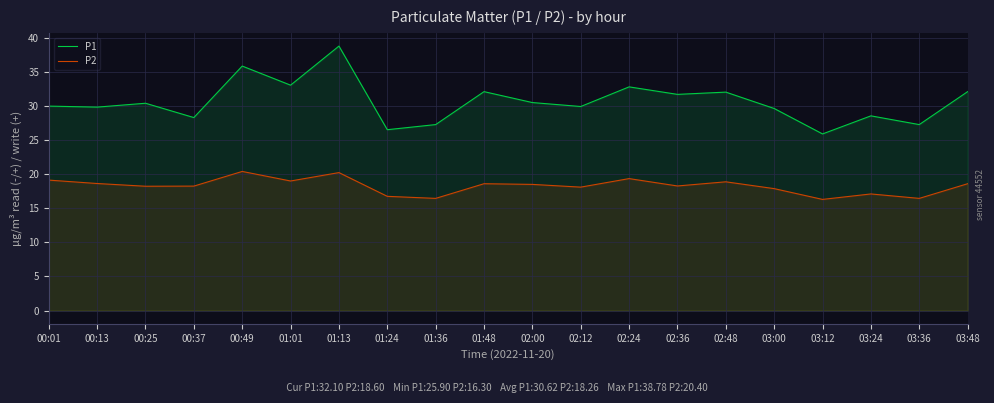

How many lines are shown in the chart?

2